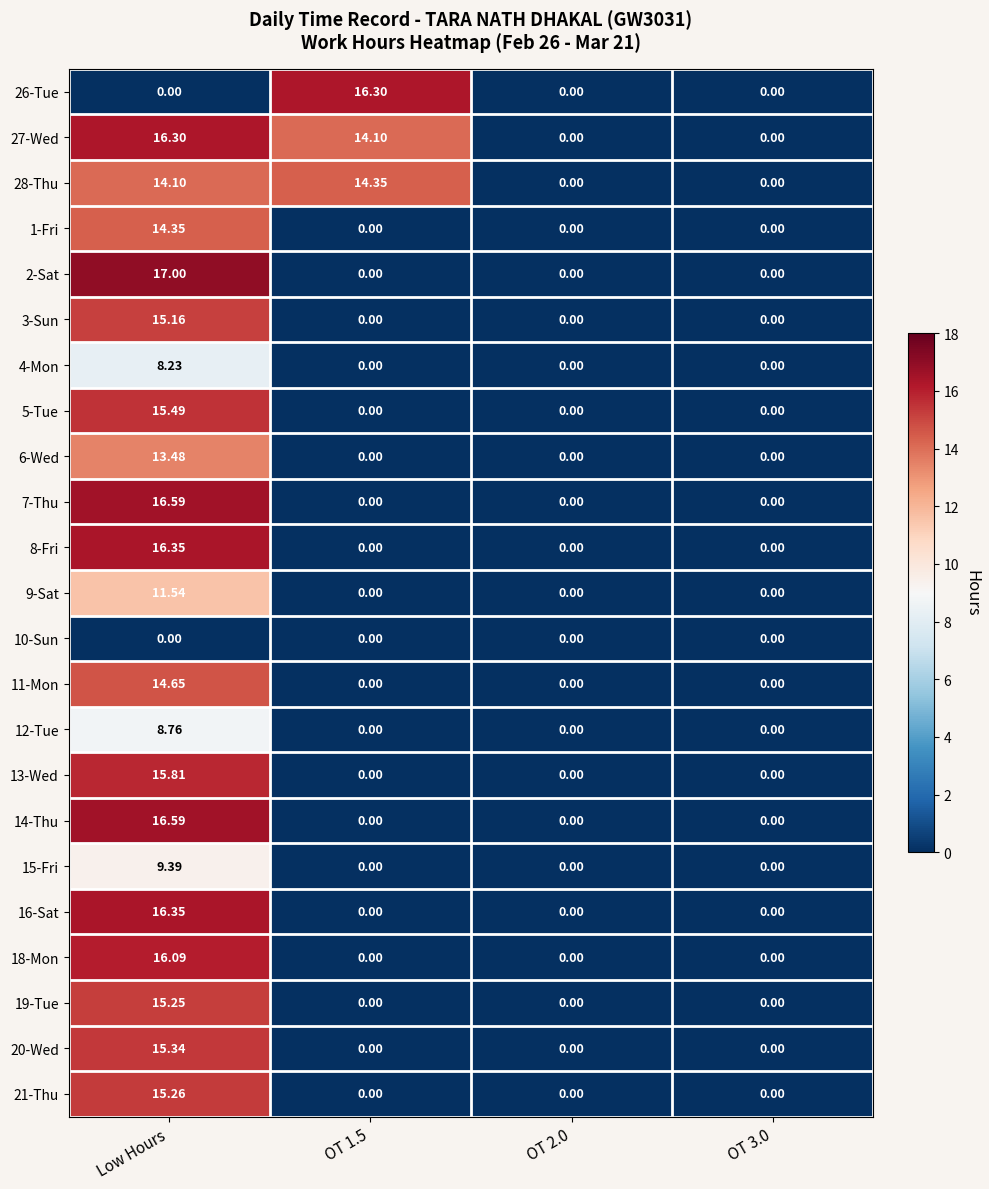

How many values in 15-Fri are above zero?

1